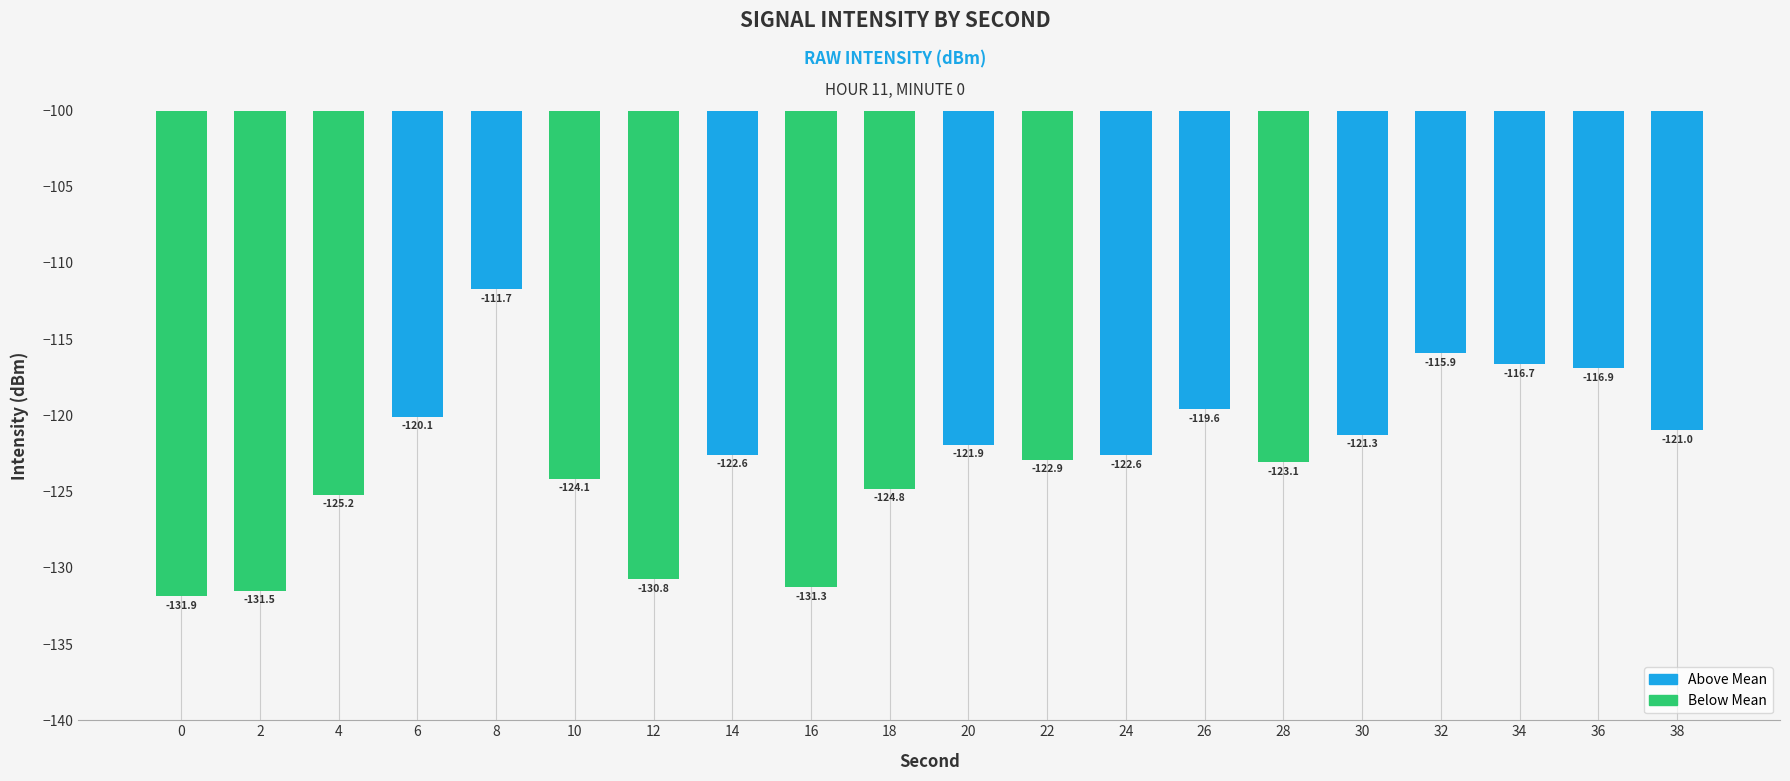

What is the change in value from 6 to 16?

-11.2